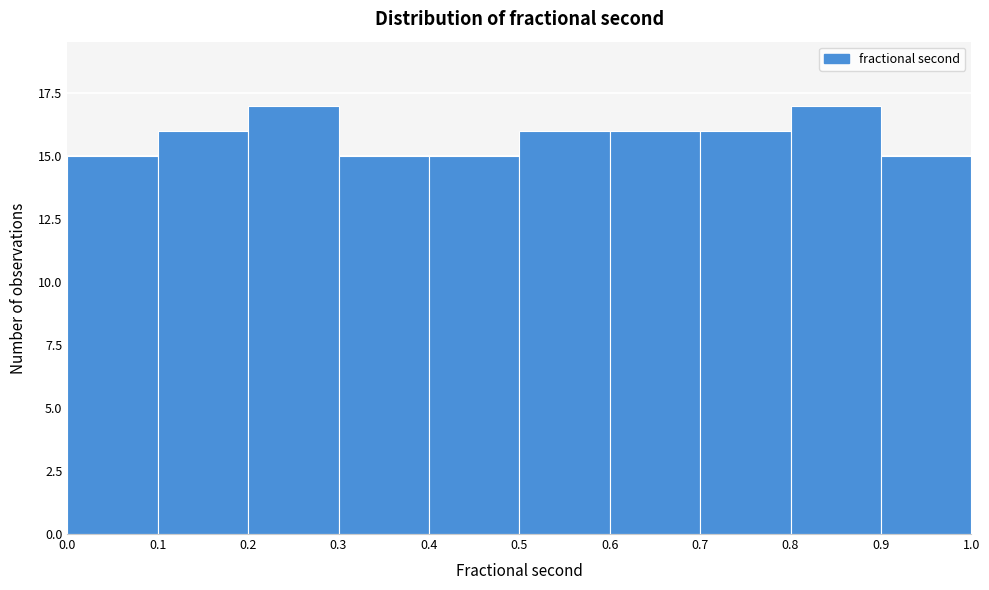

Reading left to right, list every bar in this chart as the range it spans on the x-axis followed by its height. The values are not printed on the chart, so give them approximately, as read against the axis.

0.0 to 0.1: 15
0.1 to 0.2: 16
0.2 to 0.3: 17
0.3 to 0.4: 15
0.4 to 0.5: 15
0.5 to 0.6: 16
0.6 to 0.7: 16
0.7 to 0.8: 16
0.8 to 0.9: 17
0.9 to 1.0: 15